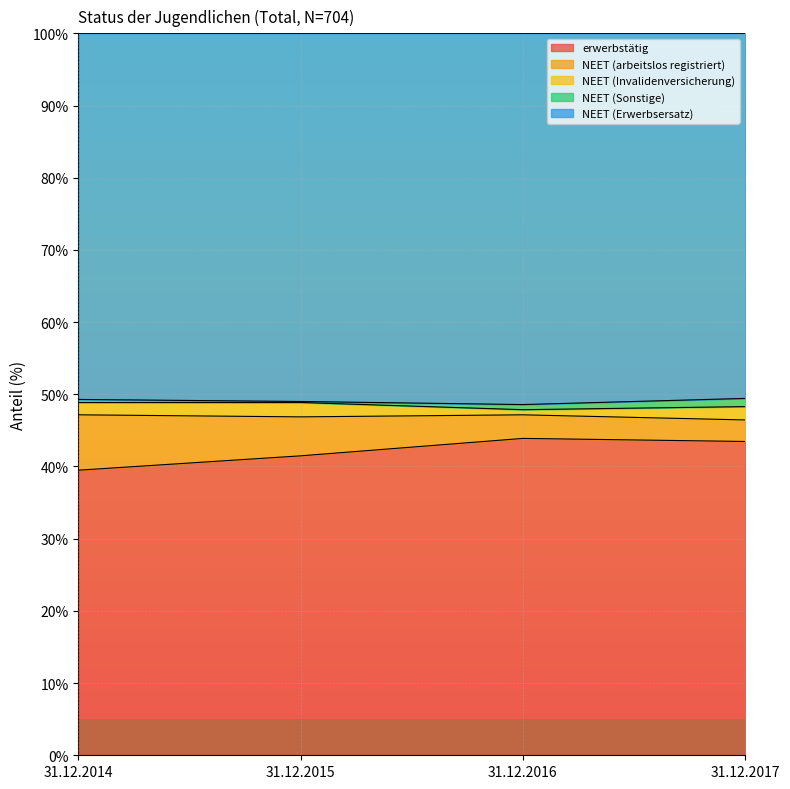

What is the maximum value shown in the chart?

51.4